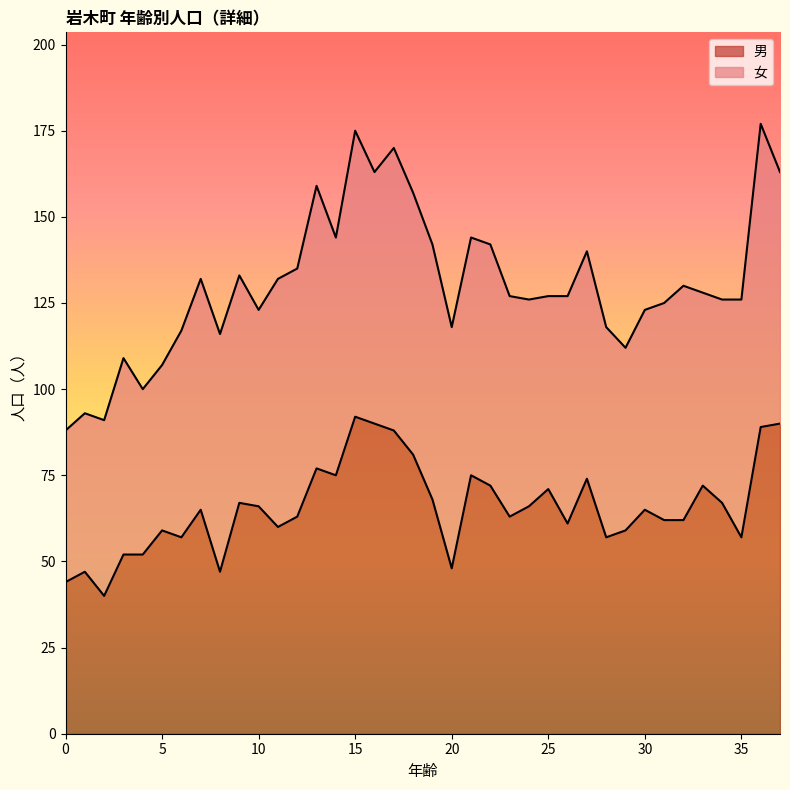

What is the average value?

66